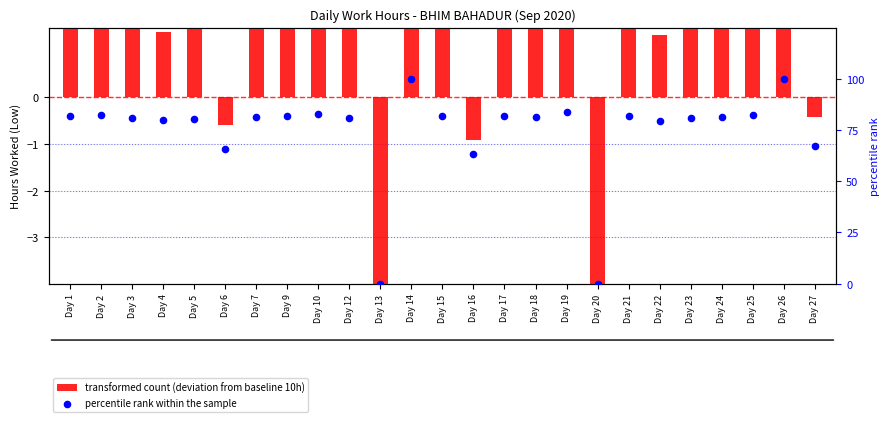

Which series has the largest Y range (max minus min)?

percentile rank within the sample